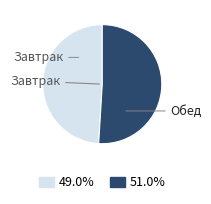

Is there any slice that represents more than half of the pie?

Yes